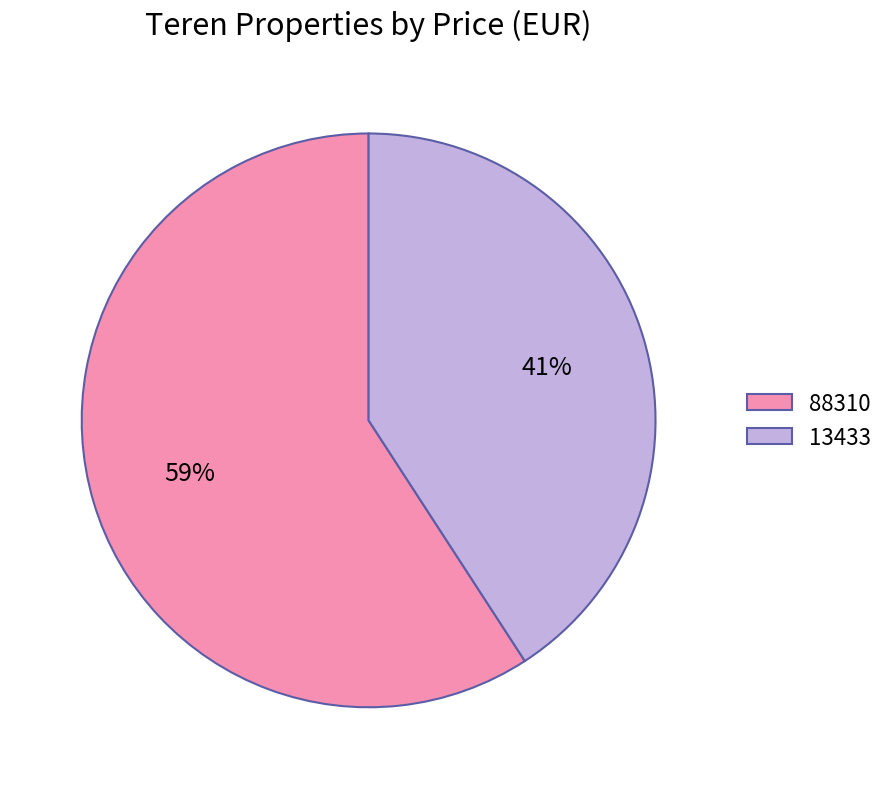

Does 13433 represent more than half of the total?

No